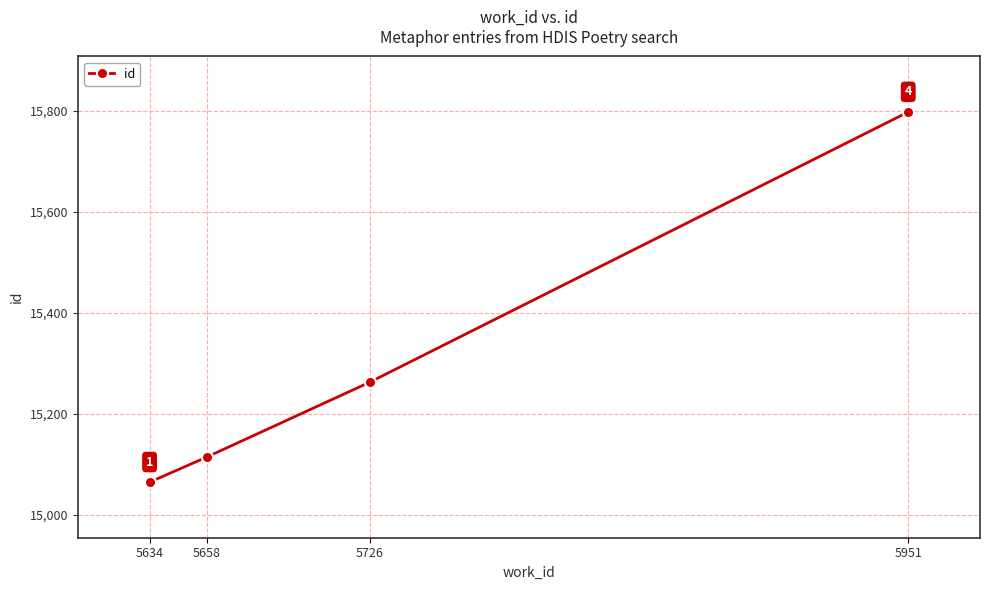

Count the number of categories in the chart.

4